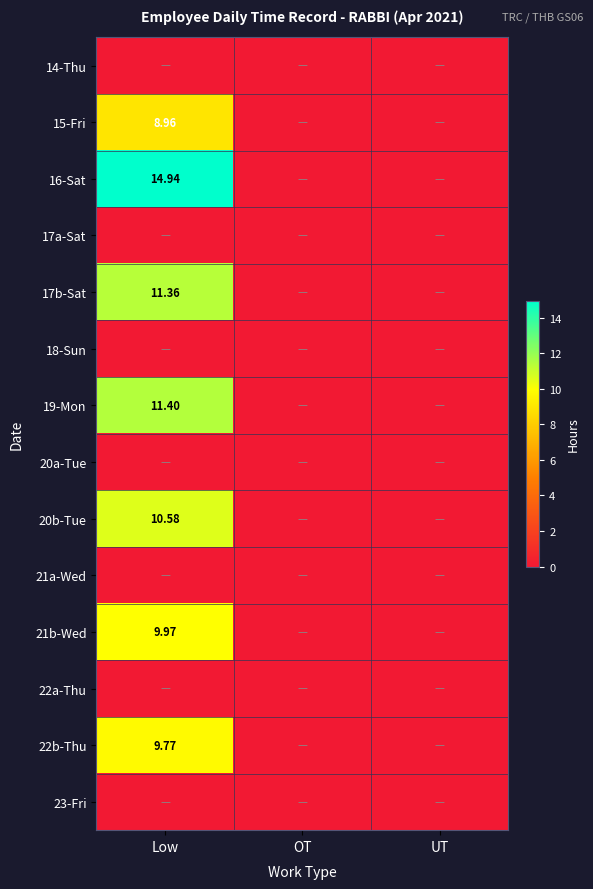

How many data points does each series have?

3